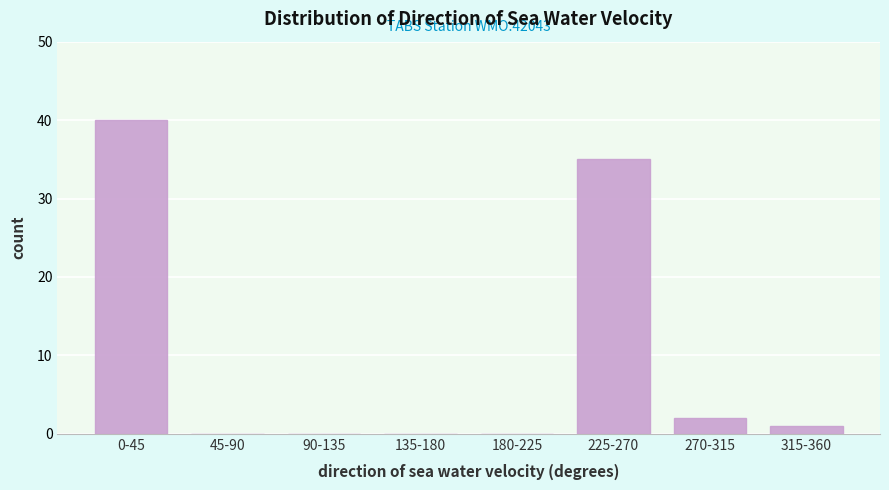

Reading left to right, transcribe all the data shown in this chart.

0-45=40	45-90=0	90-135=0	135-180=0	180-225=0	225-270=35	270-315=2	315-360=1